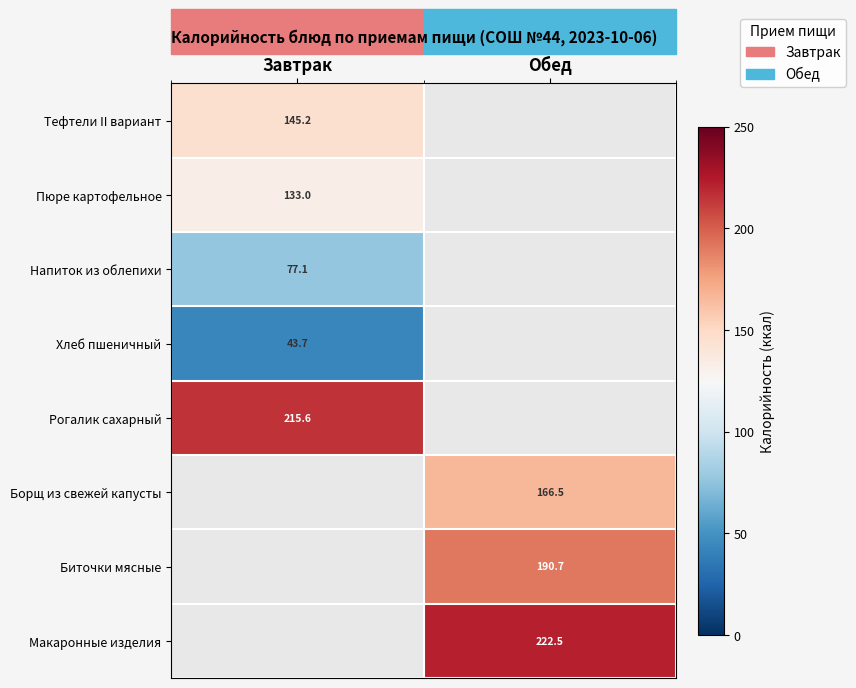

Between Завтрак and Обед, which is larger?

Обед